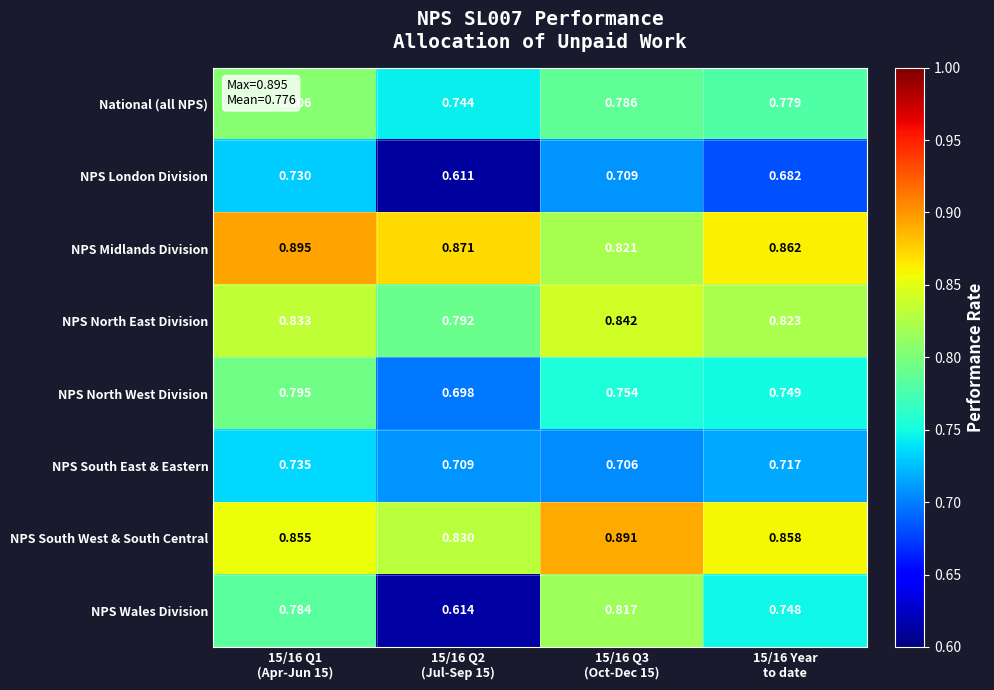

At which category is the sum across all series the highest?

15/16 Q1
(Apr-Jun 15)